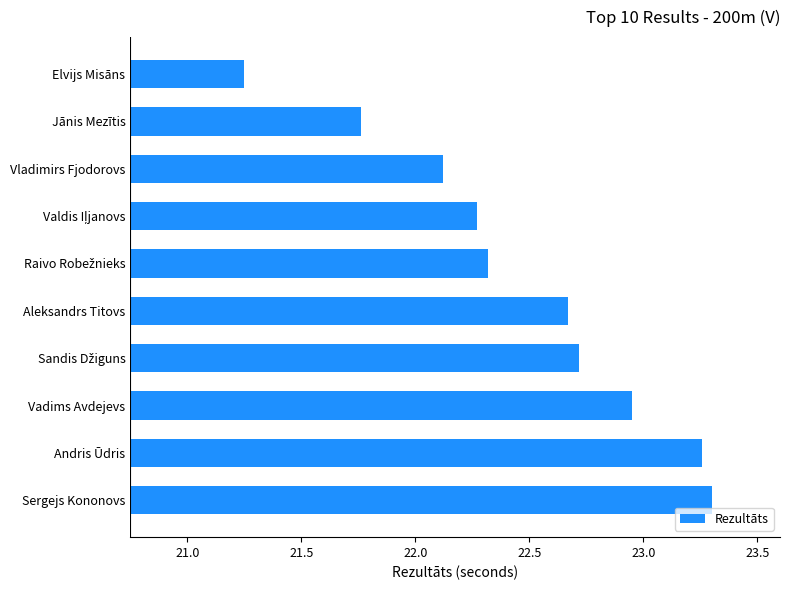

Where is the data nearest to the value 22?

Vladimirs Fjodorovs